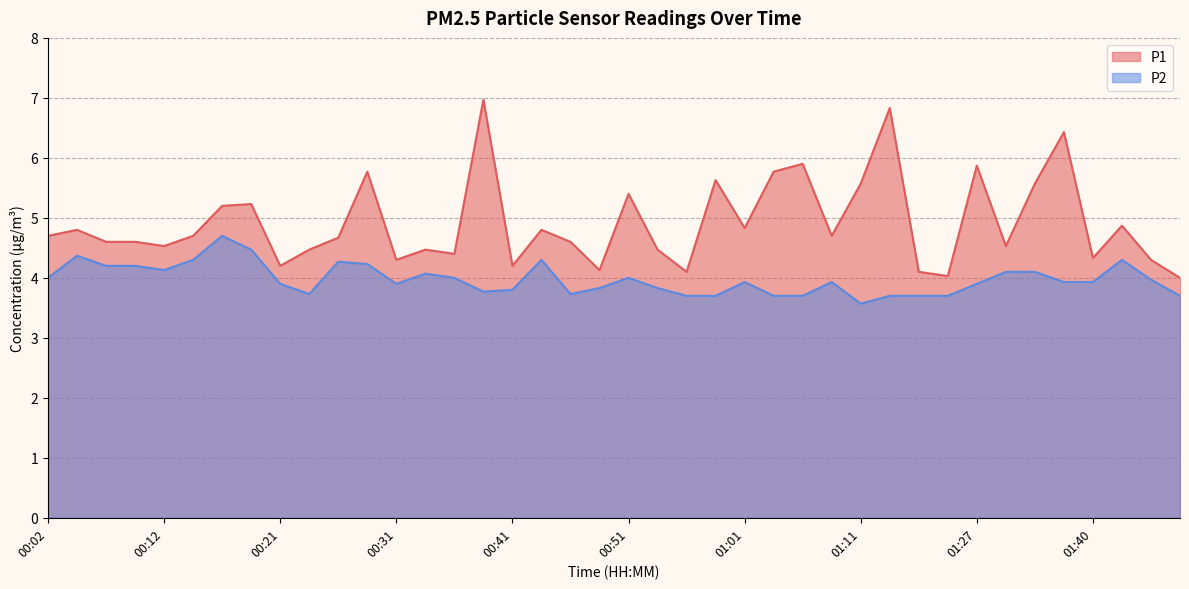

True or false: P1 has a value of 2.9 at 01:01.

False